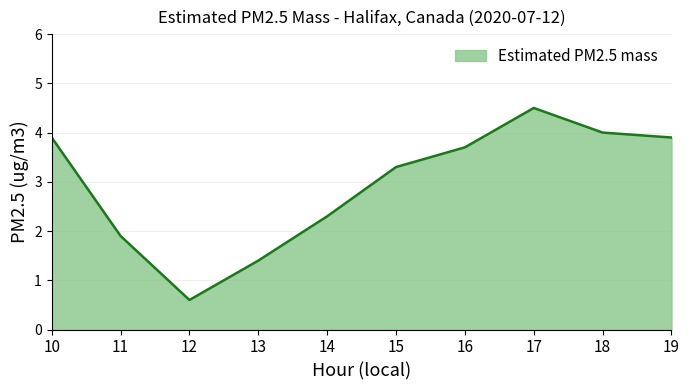

Reading left to right, list all the values displayed in this chart.

3.9	1.9	0.6	1.4	2.3	3.3	3.7	4.5	4.0	3.9